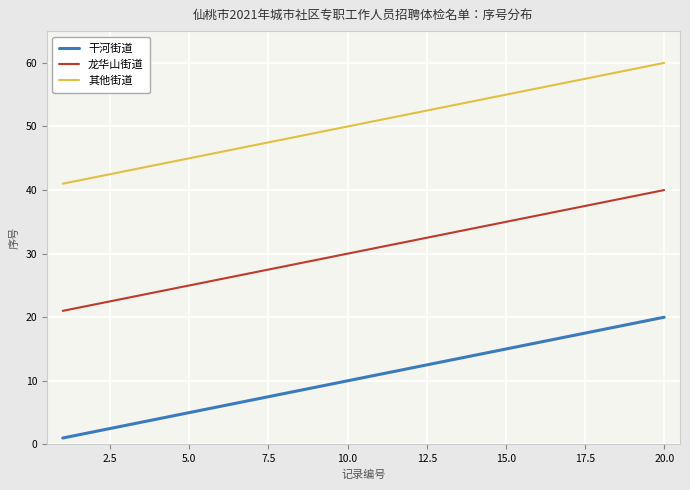

True or false: 龙华山街道 and 干河街道 cross at least once.

False